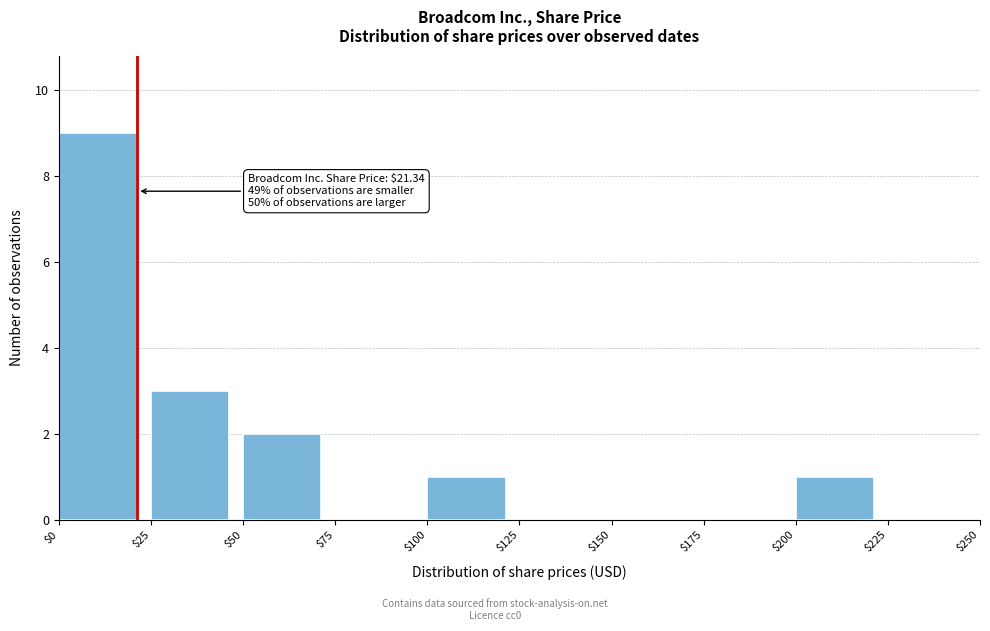

Over which range of the x-axis is the bar tallest?

$0 to $25